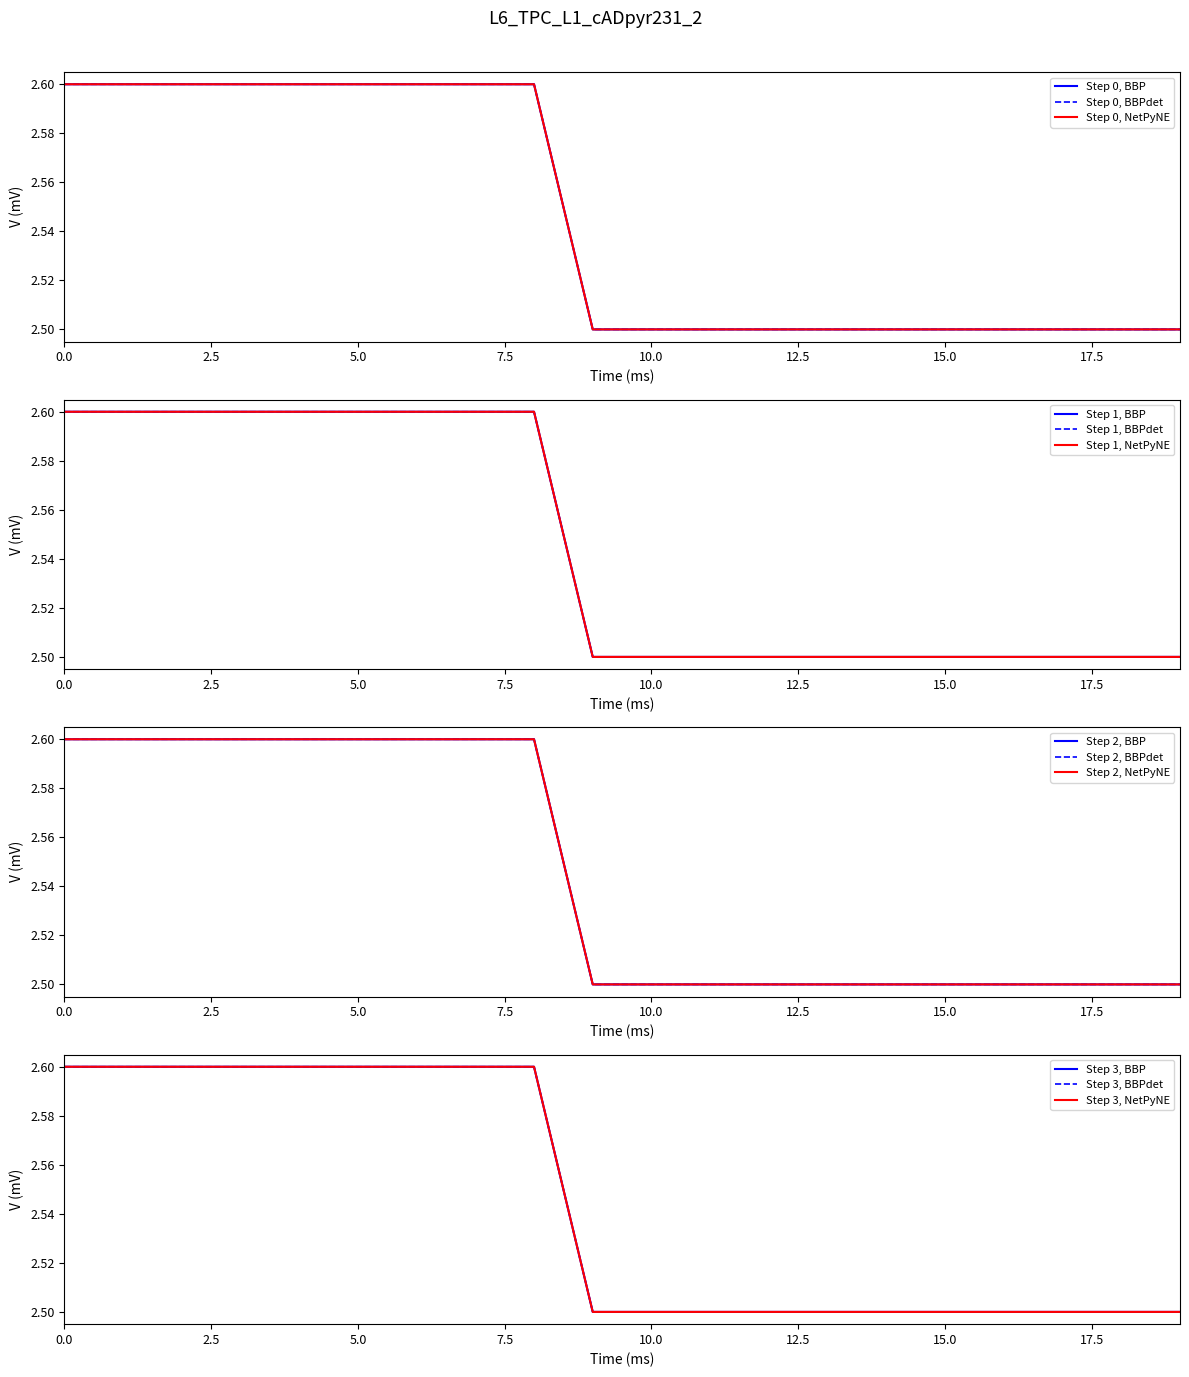

Between 0 and 17, which series saw the biggest shift?

Value (NetPyNE)